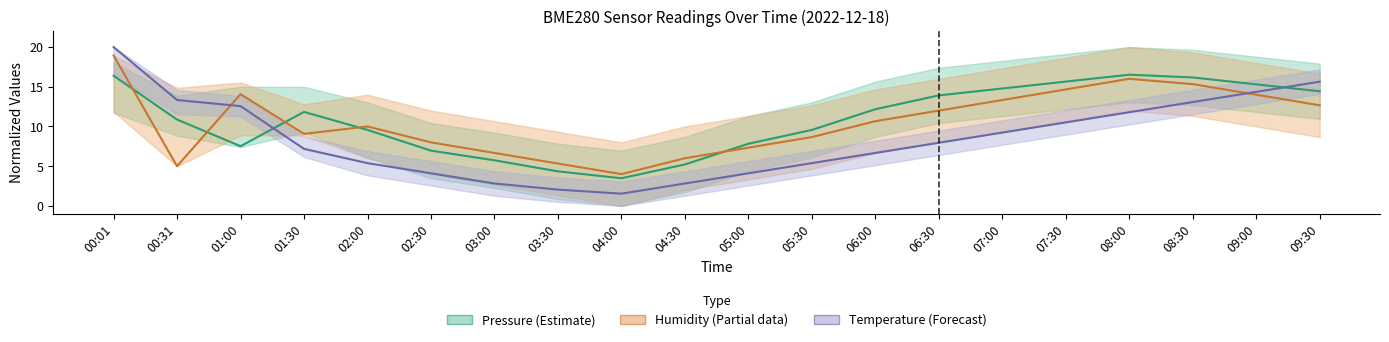

Is this an area chart (filled region under the line)?

No